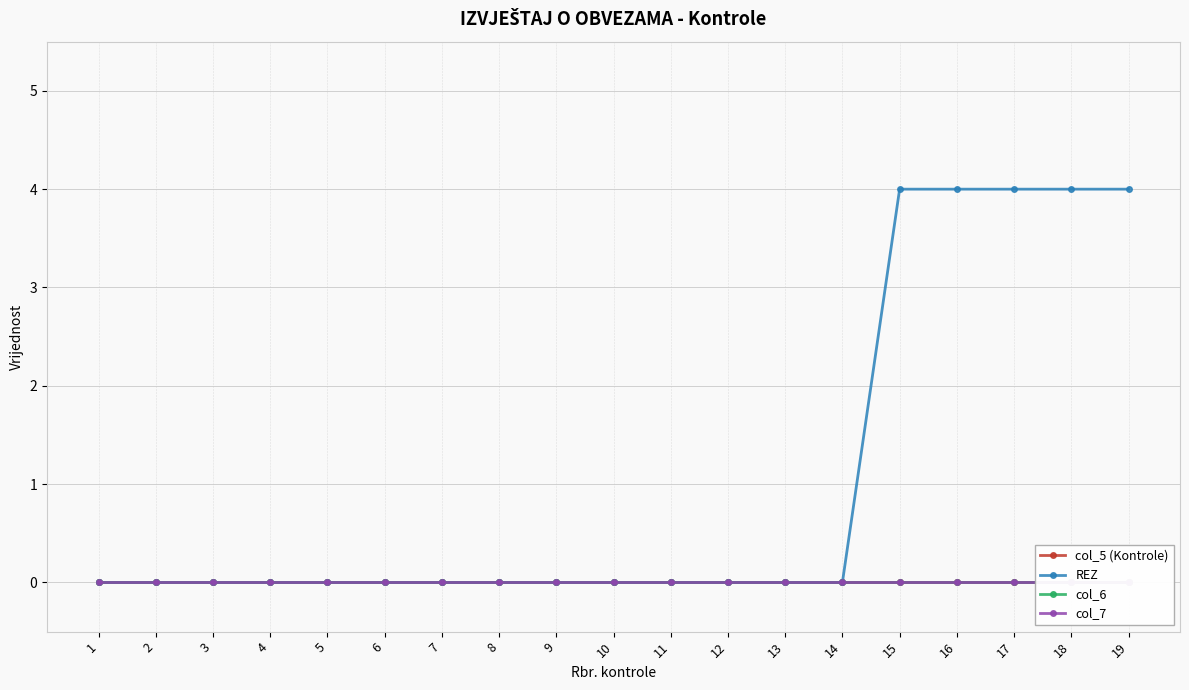

How many lines are shown in the chart?

4